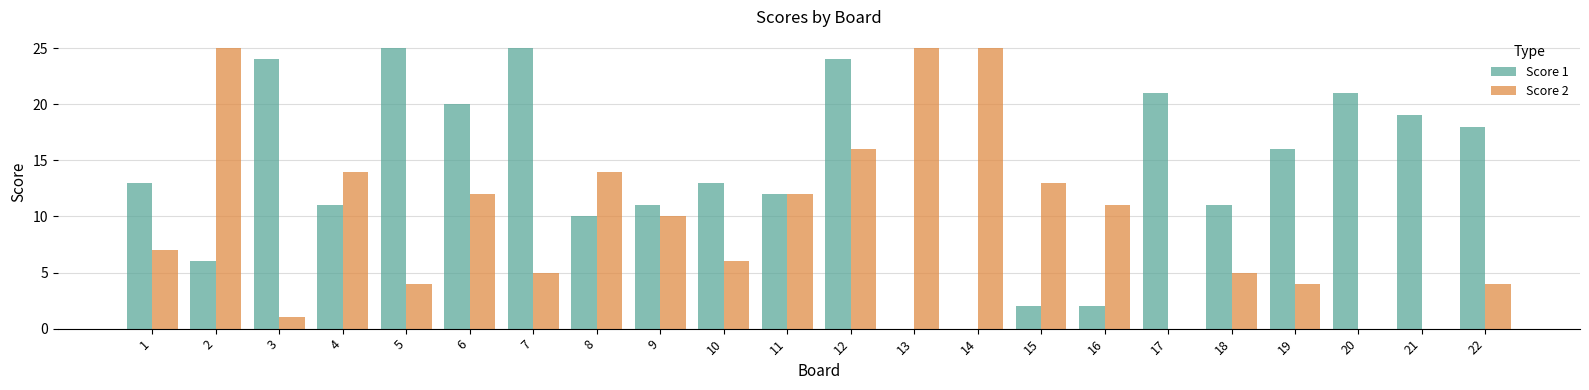

Are the bars horizontal?

No